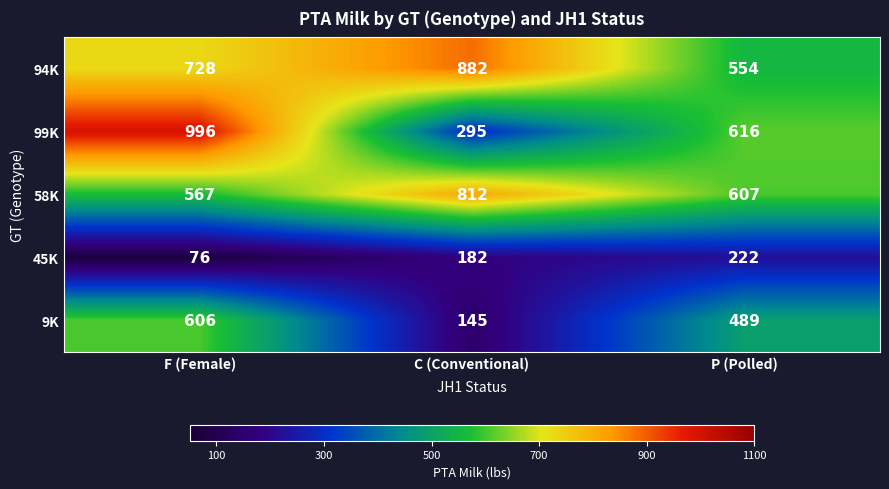

What value does the 99K series have at P (Polled)?

616